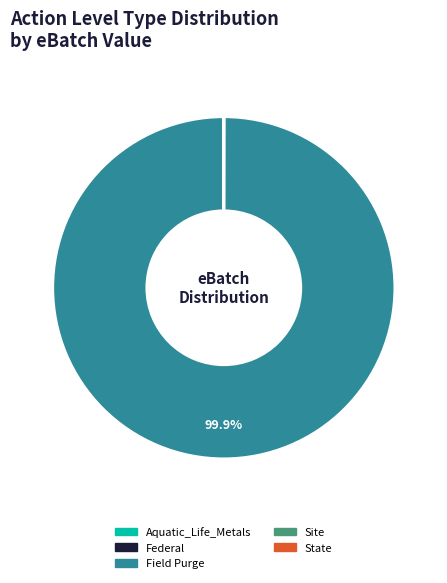

What is the largest slice in the pie chart?

Field Purge